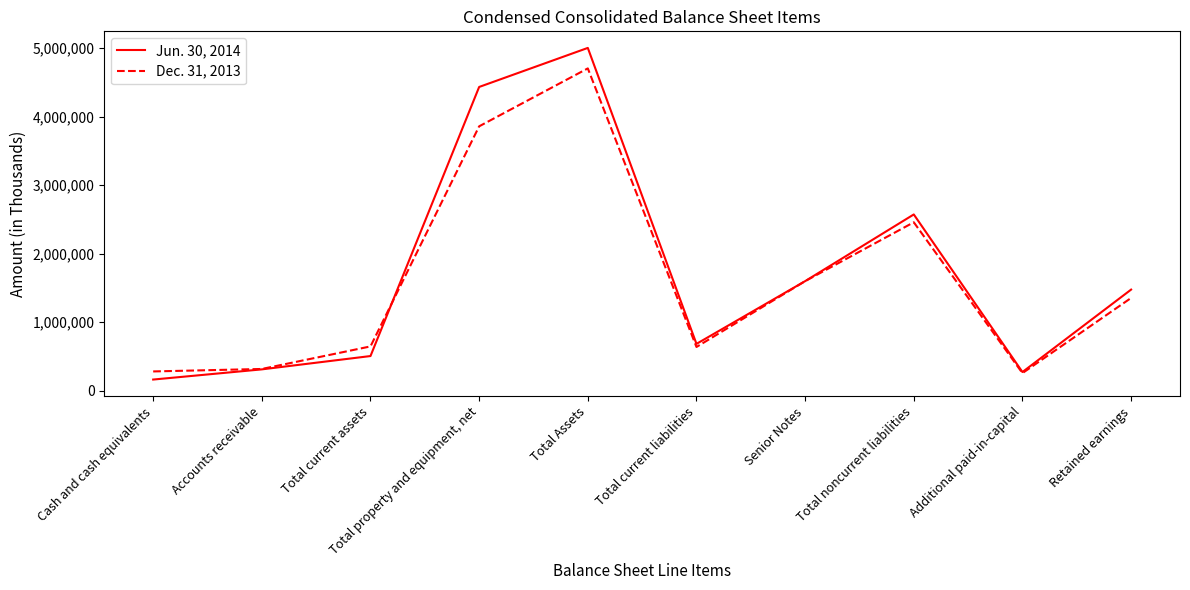

What is the spread (max minus min) of values at Total property and equipment, net?

574409